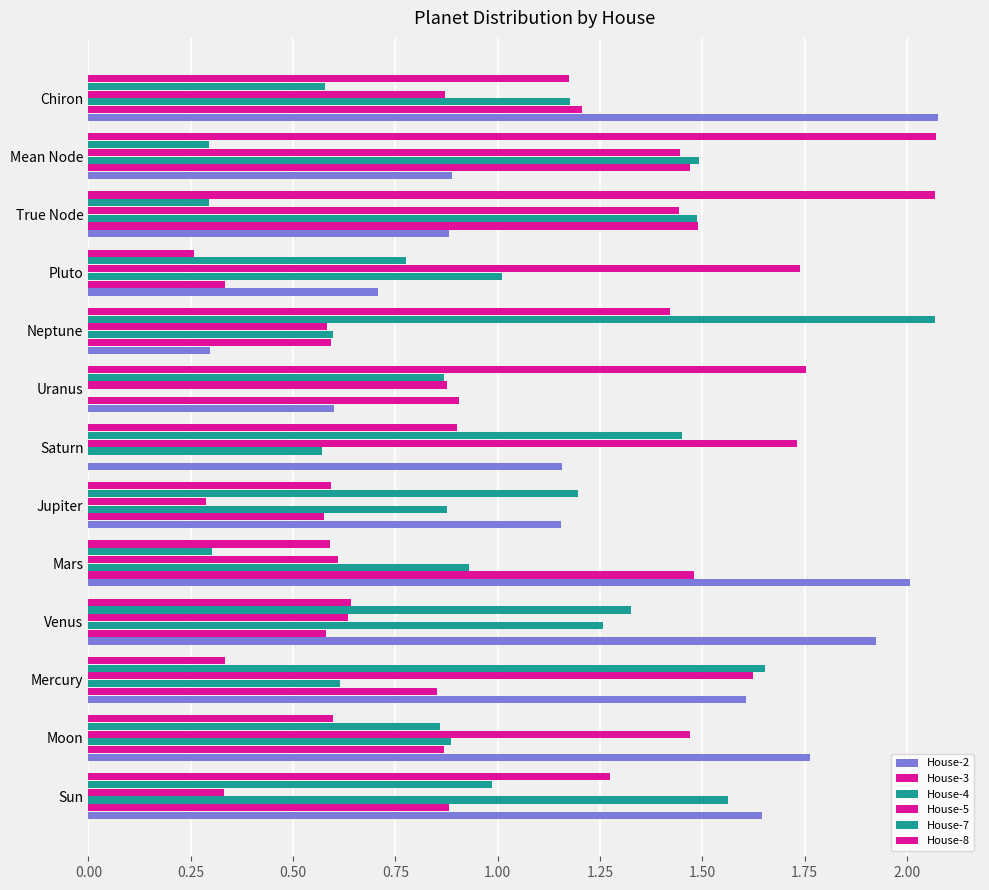

How many distinct data groups are displayed?

6